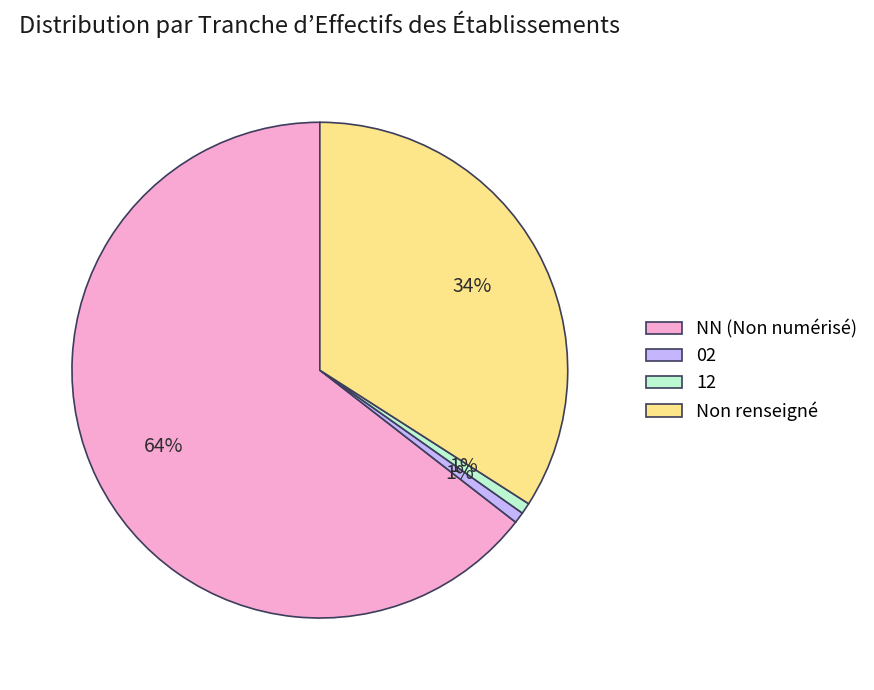

Is it true that 12 is 1% of the pie?

True